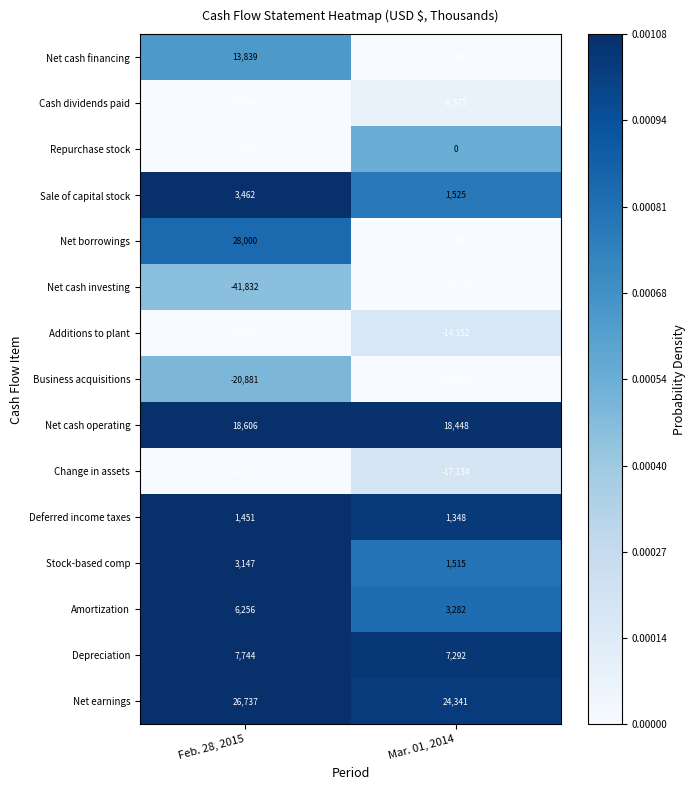

Is it true that Repurchase stock equals -7949 at Feb. 28, 2015?

True